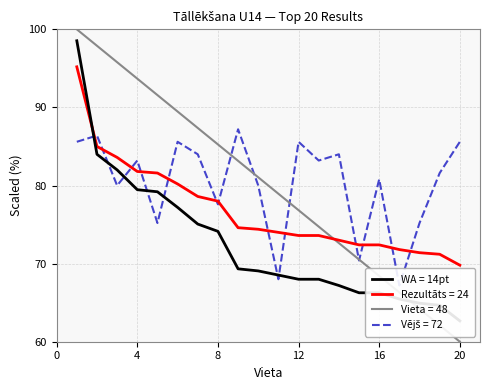

Rank the categories by Vieta value from lowest to highest.

20, 19, 18, 17, 16, 15, 14, 13, 12, 11, 10, 9, 8, 7, 6, 5, 4, 3, 2, 1